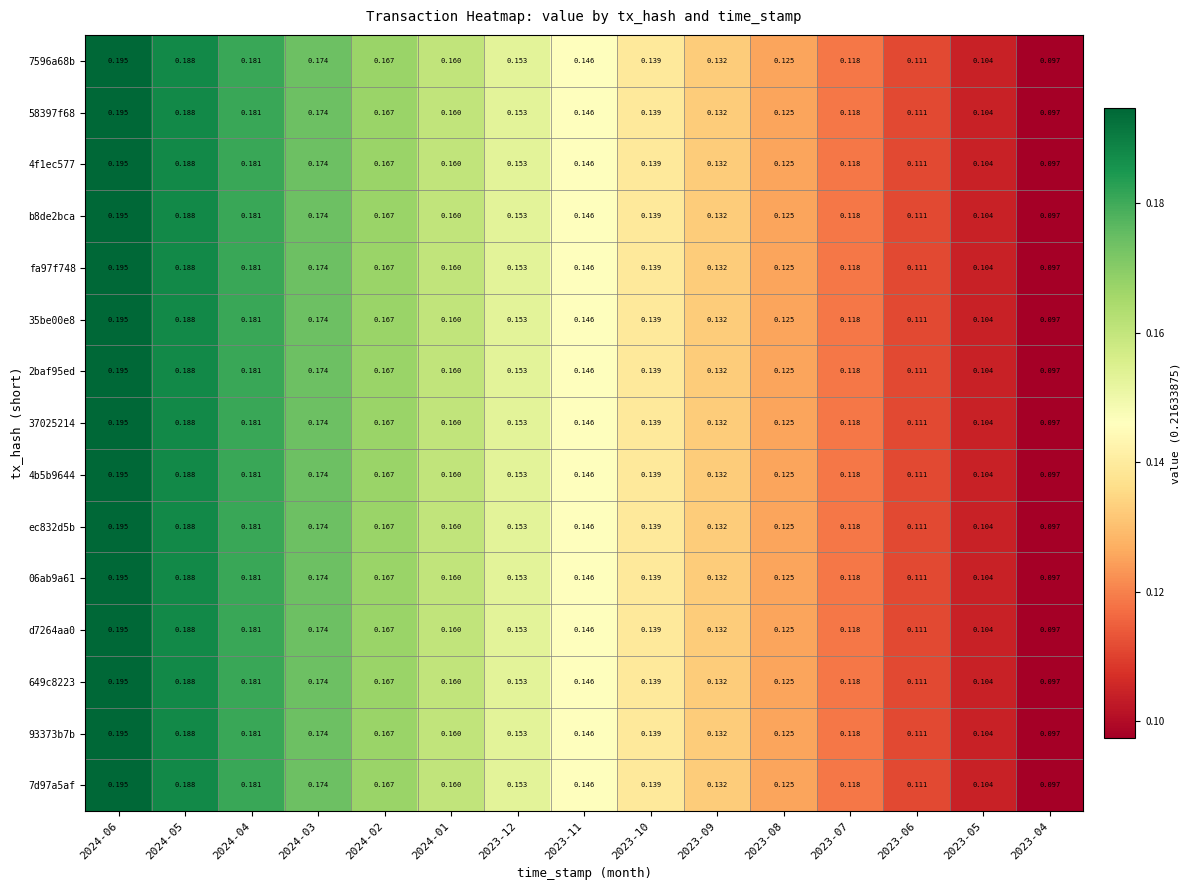

How many categories are shown in the chart?

15